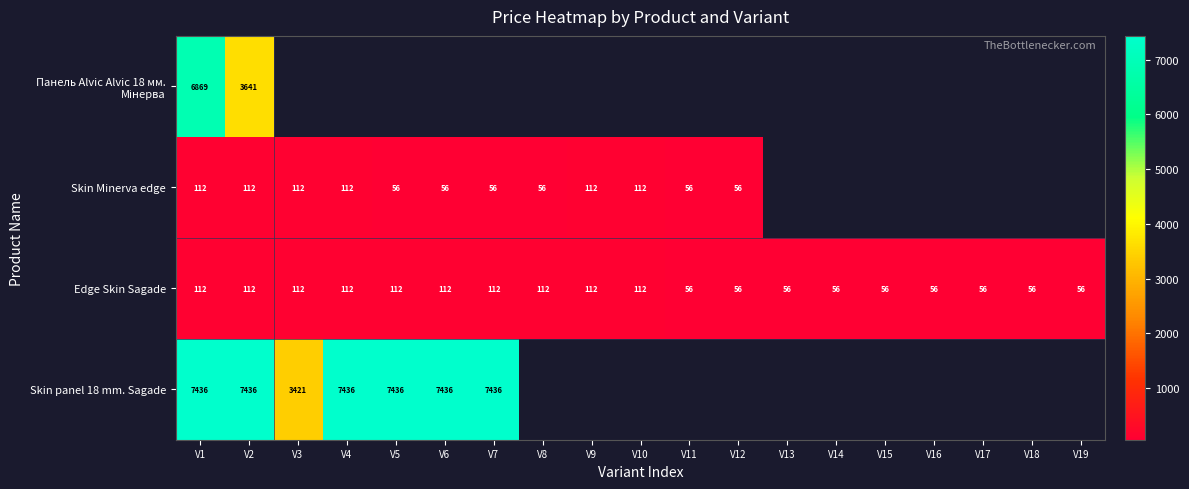

The Edge Skin Sagade series shows 112 at V8. True or false?

True